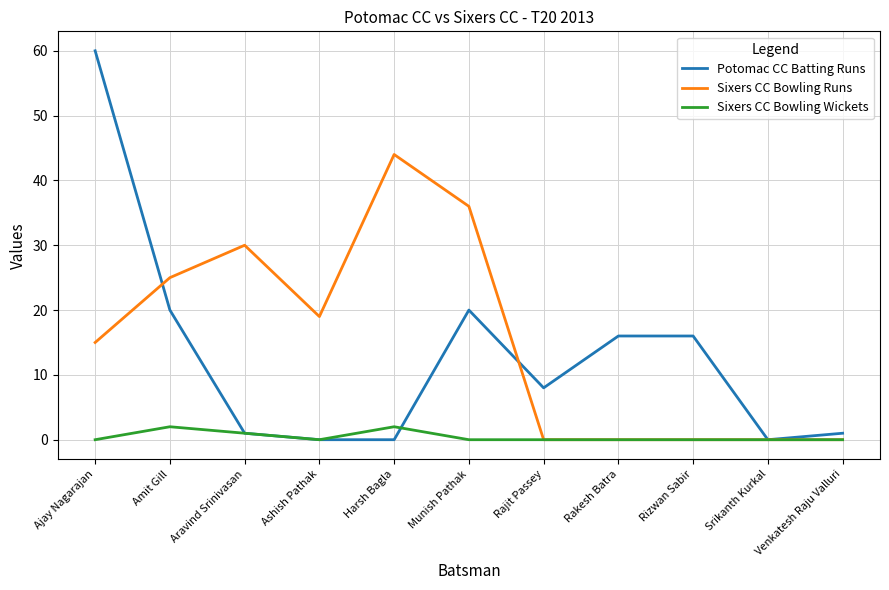

Does the chart have visible grid lines?

Yes